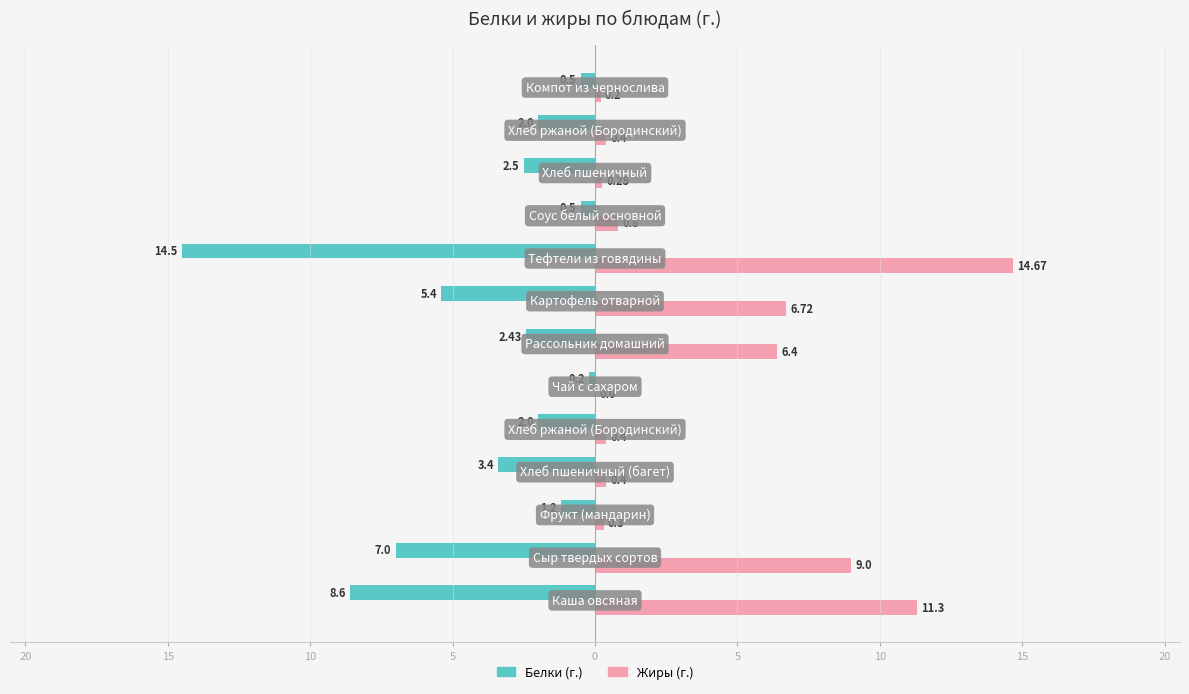

What is the difference between the maximum and minimum values in the Жиры (г.) series?

14.7